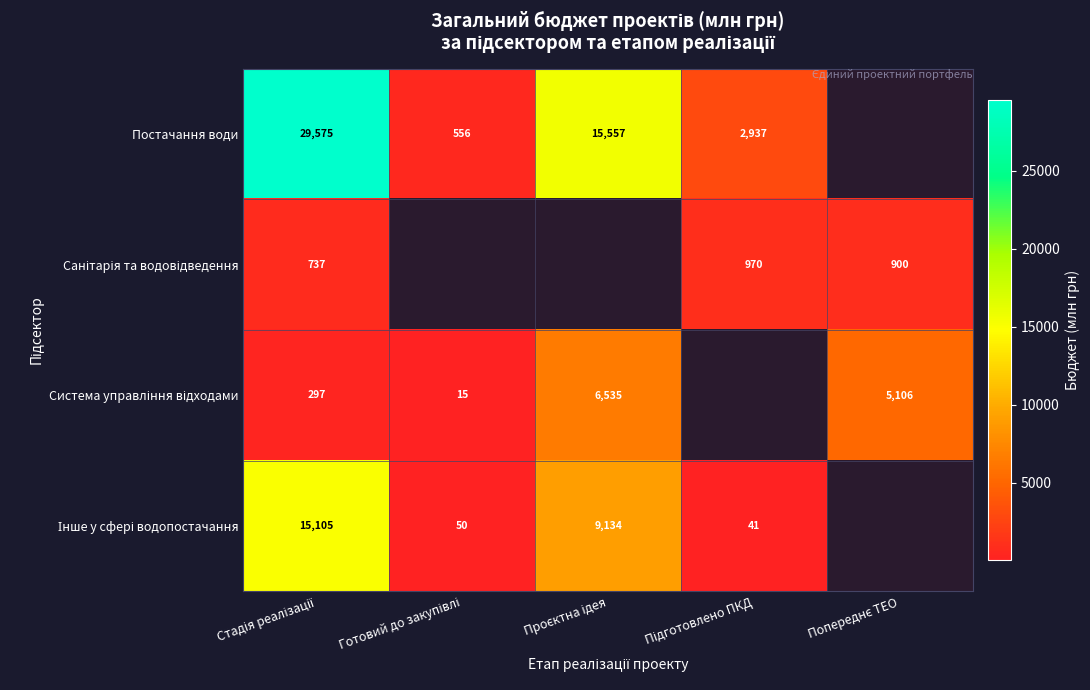

How many data points does each series have?

5